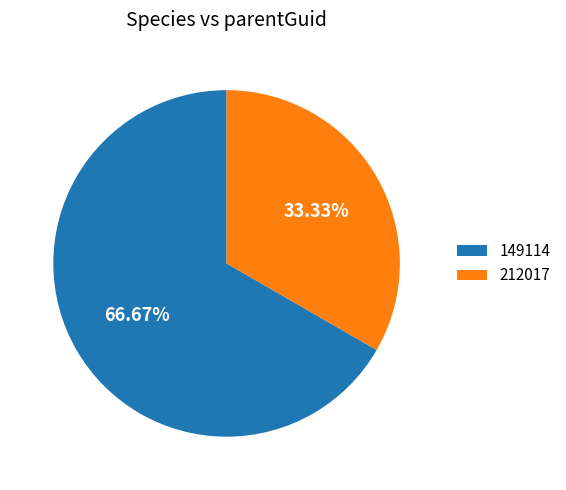

What is the ratio of the value at 212017 to the value at 149114?

0.5